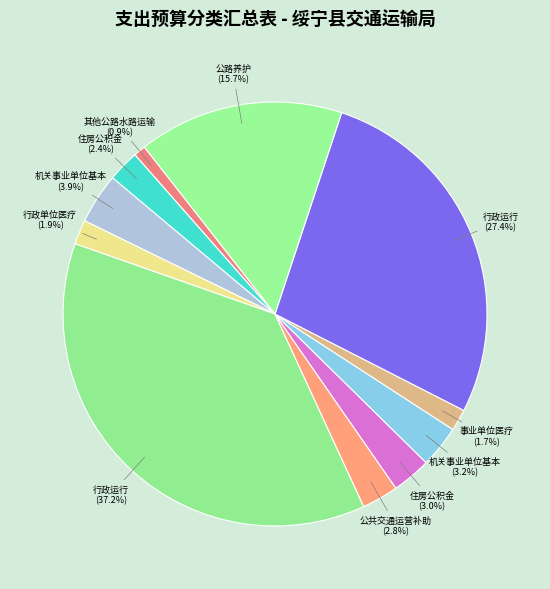

Is there a majority slice in this chart?

No